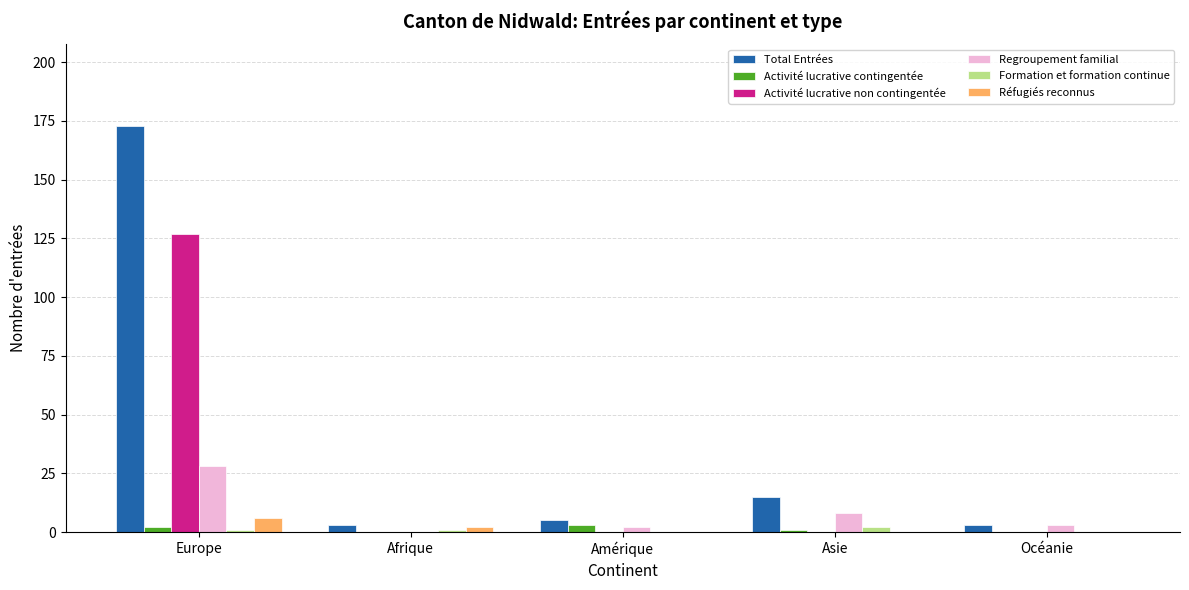

The value of Activité lucrative non contingentée at Amérique is -58. True or false?

False